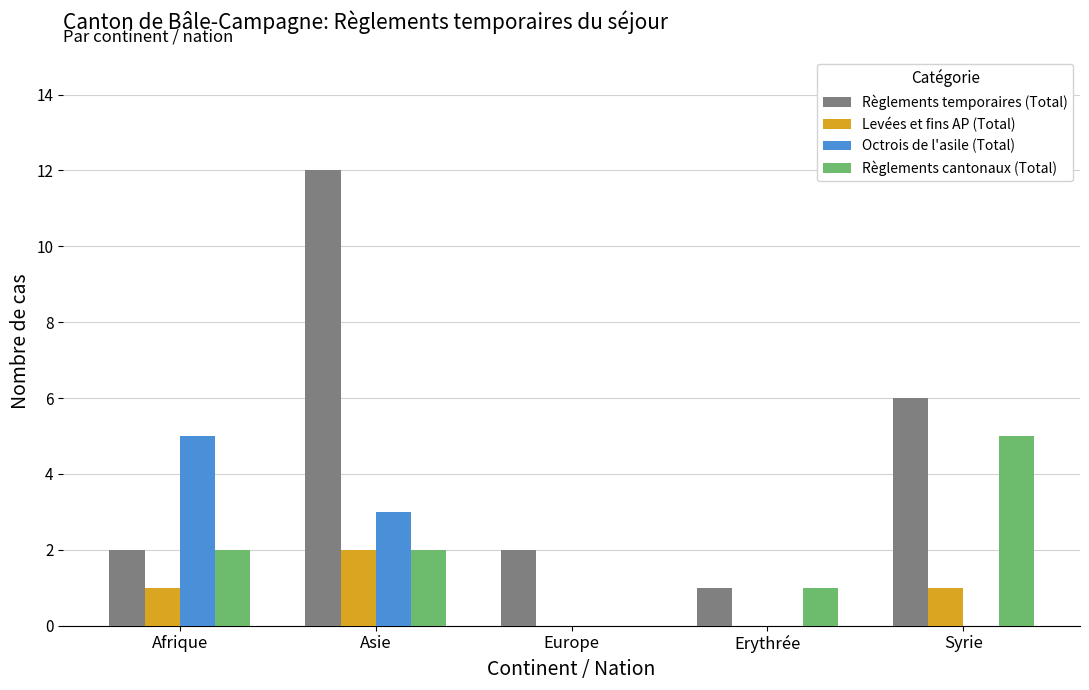

What are all the series names shown in the legend?

Règlements temporaires (Total), Levées et fins AP (Total), Octrois de l'asile (Total), Règlements cantonaux (Total)